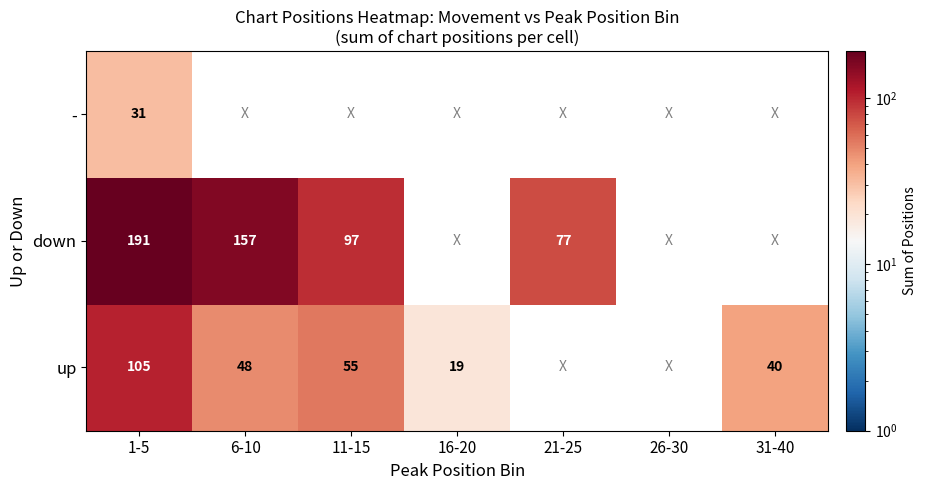

What is the total value across all series at 1-5?

327